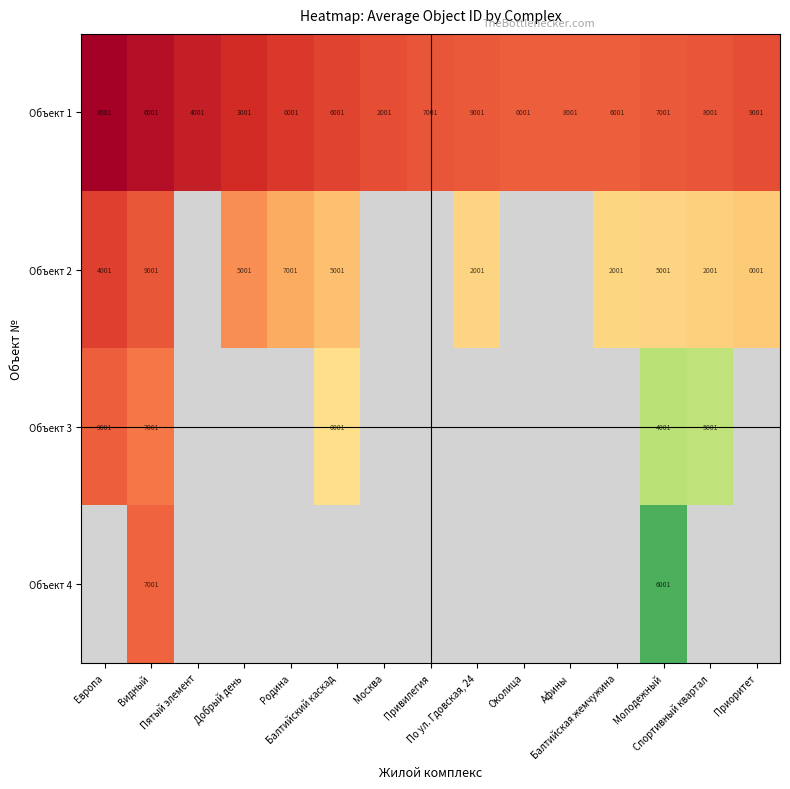

Count the Объект 1 values in the range 3001 to 8001.

10